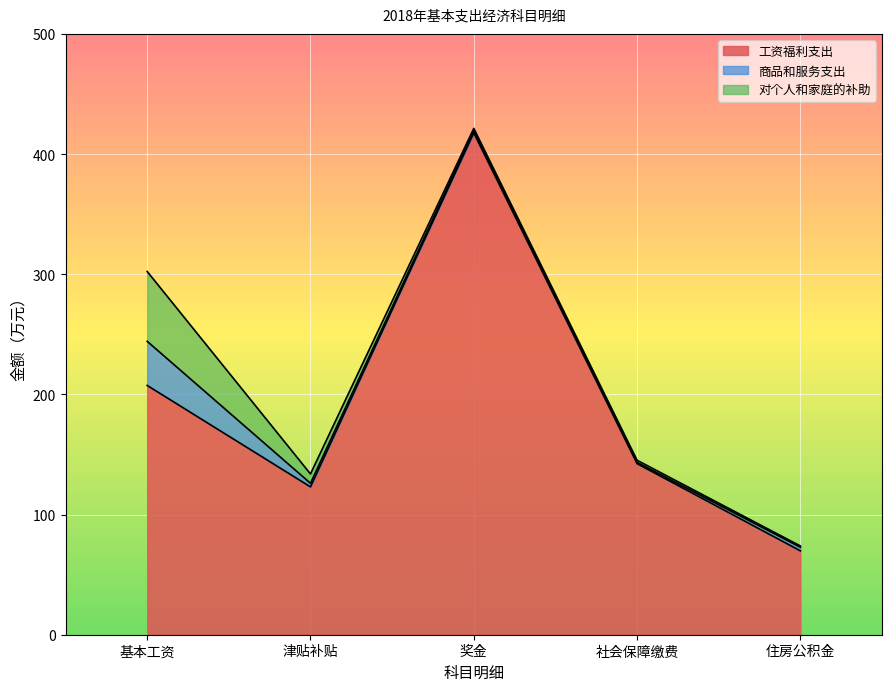

Which series has the largest total across all categories?

工资福利支出